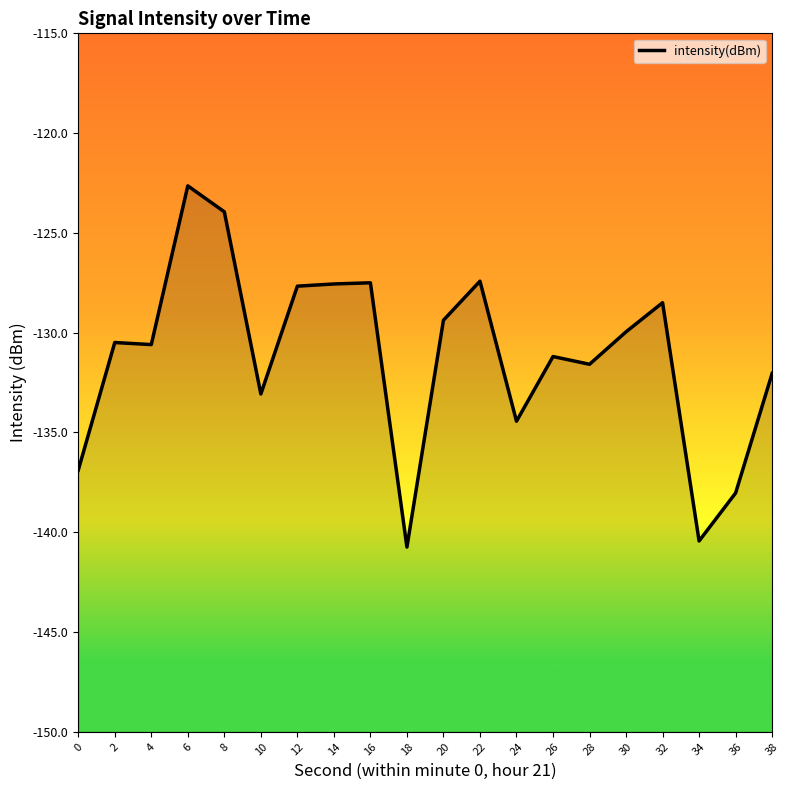

What is the change in value from 20 to 36?

-8.7